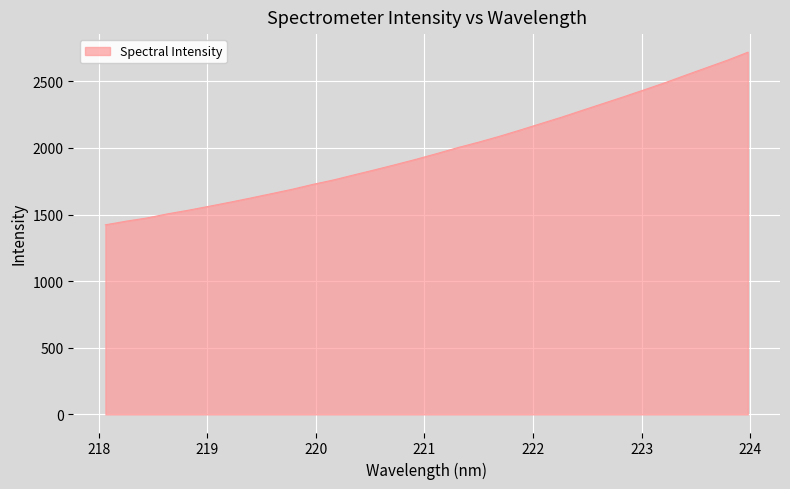

What is the difference between the maximum and minimum values?

1295.3